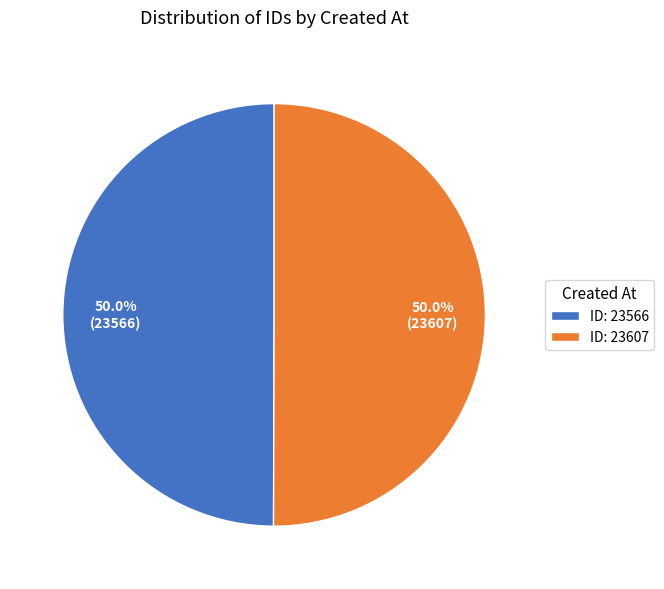

How many slices are in this pie chart?

2